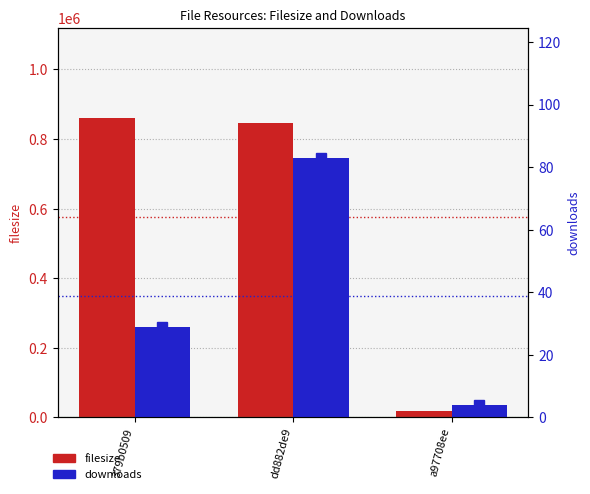

What is the value of the filesize bar at the 2nd from the left?

846527